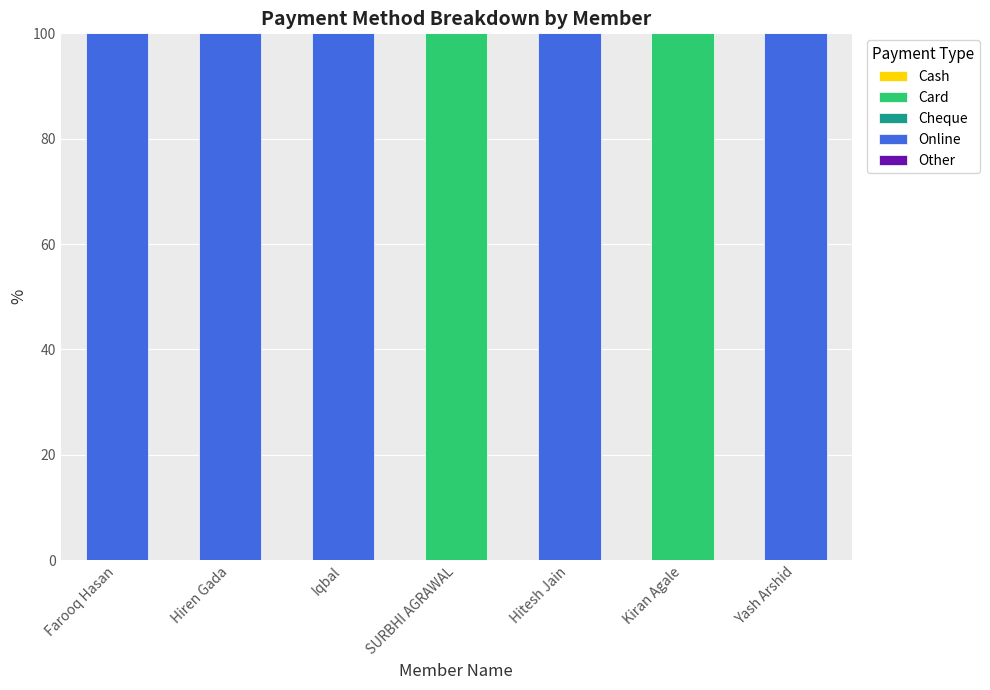

Is it true that Card equals -39 at Farooq Hasan?

False